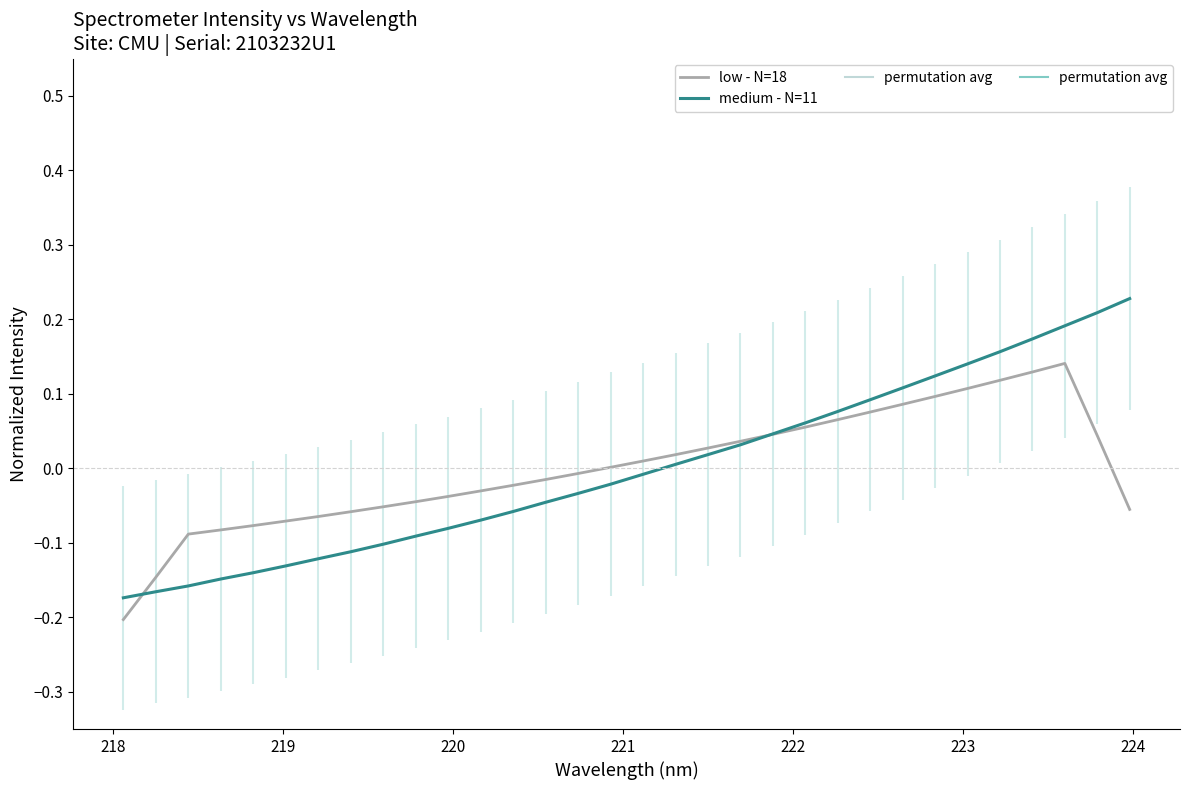

Does the chart have visible grid lines?

No